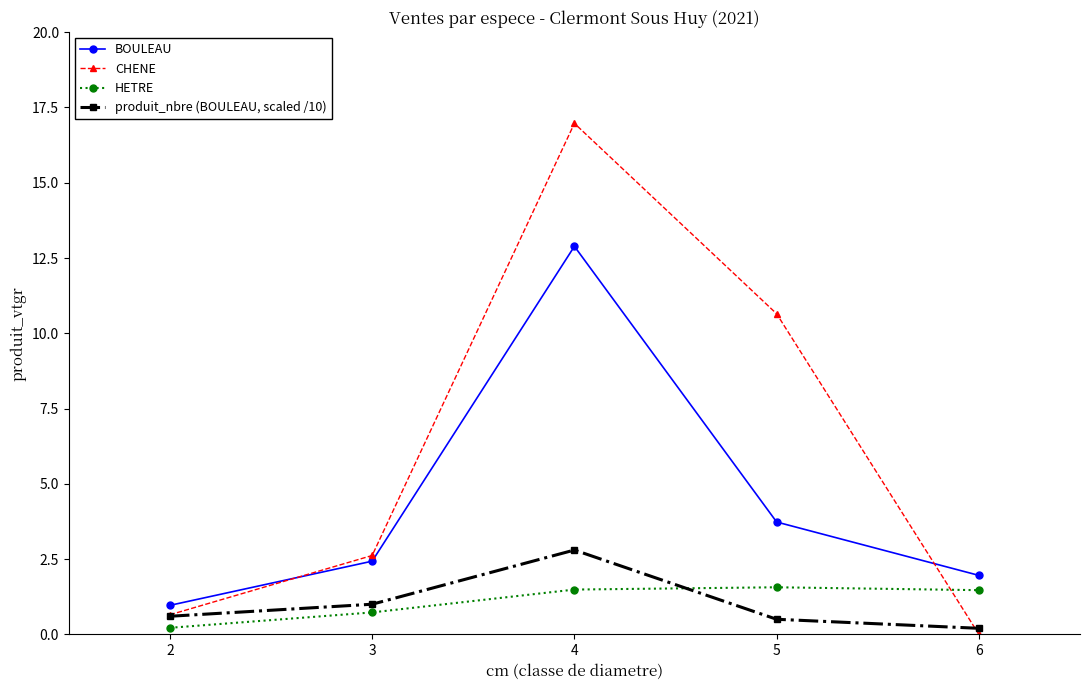

Does the chart display data point markers on the line(s)?

Yes